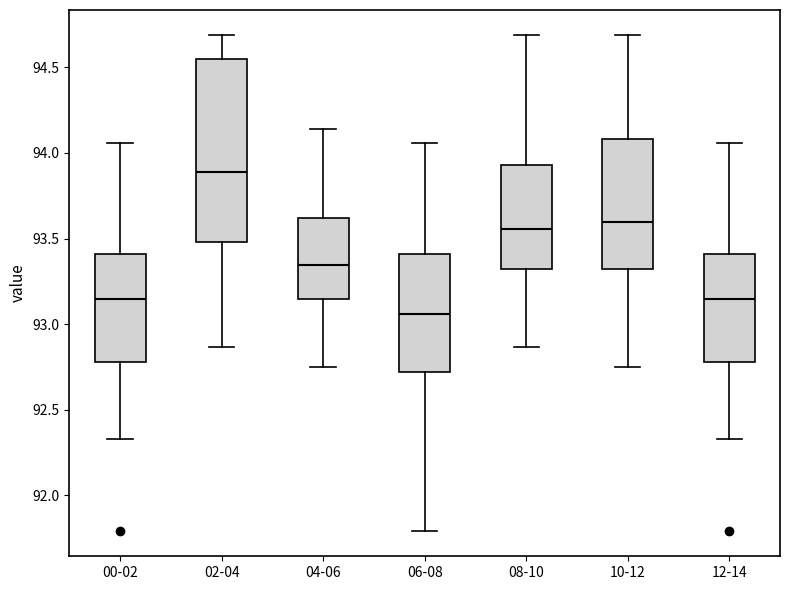

Which box's median line is the highest?

02-04